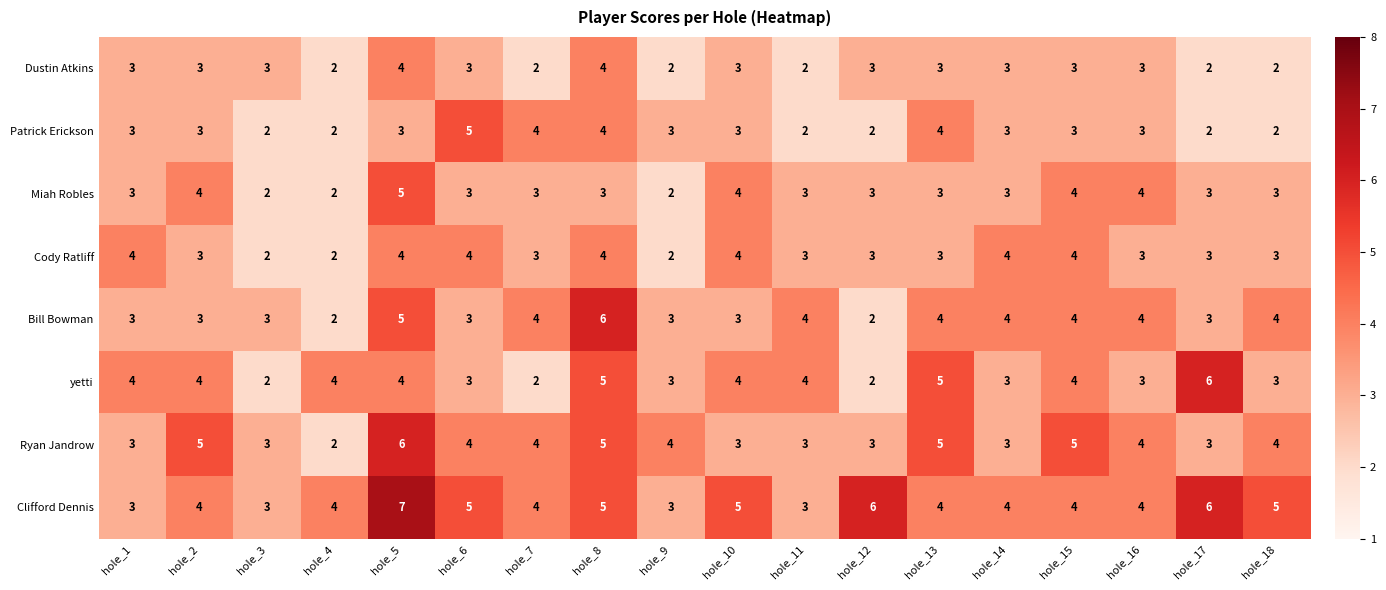

Count the Bill Bowman values in the range 3 to 4.

14